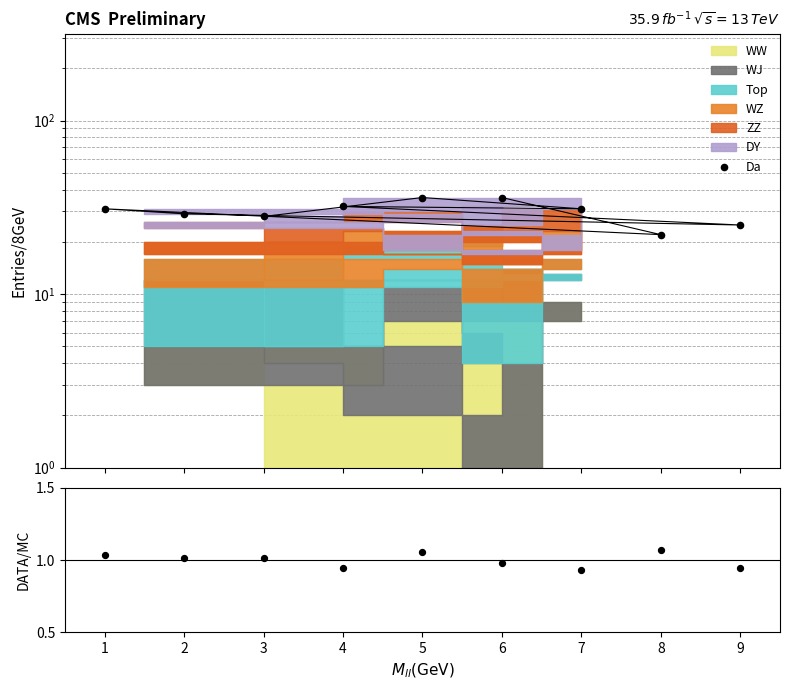

Which series contains the lowest Y value?

ratio